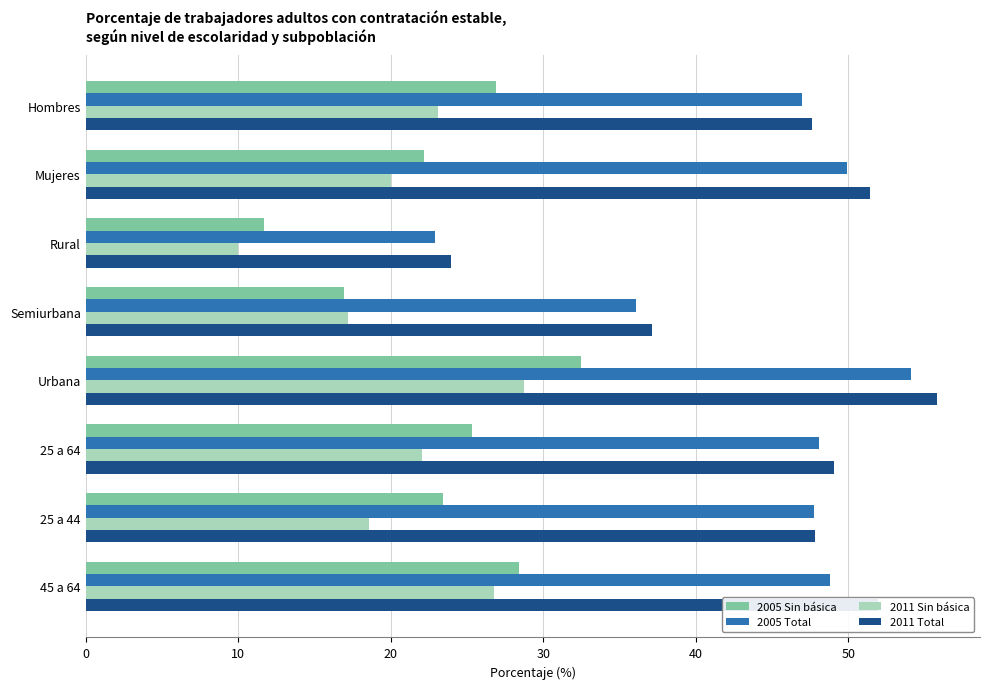

The 2011 Sin básica series shows 17.2 at Semiurbana. True or false?

True